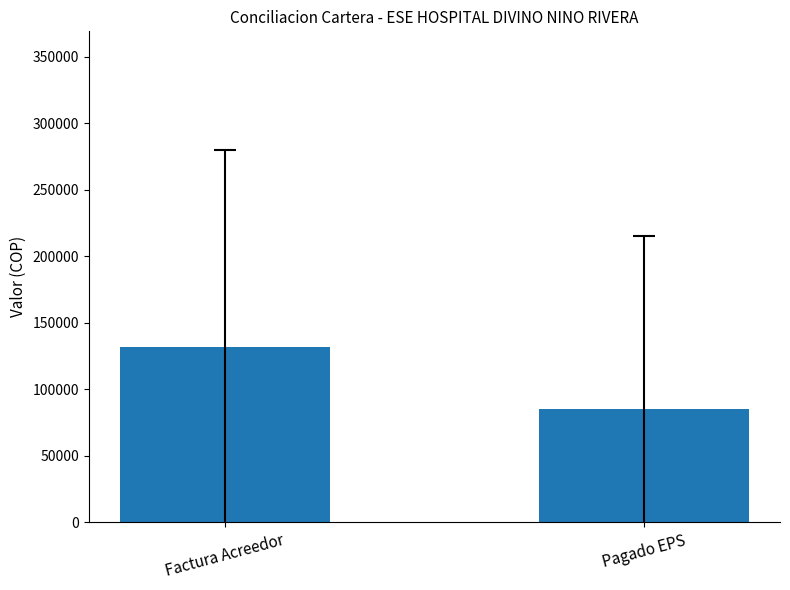

Rank the categories by value from lowest to highest.

Pagado EPS, Factura Acreedor